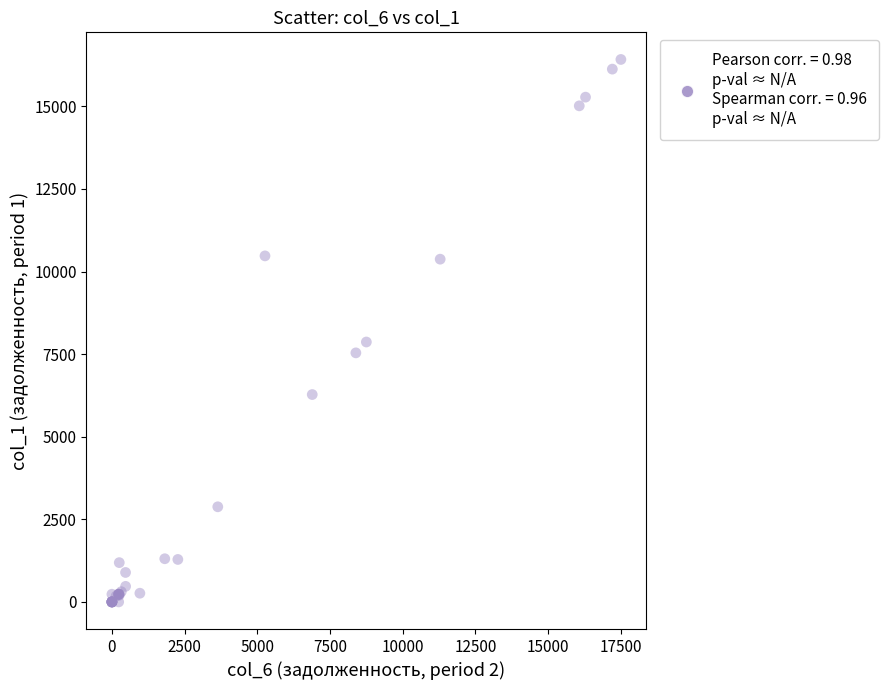

What Y value in the scatter plot is closest to 8209?

7867.2